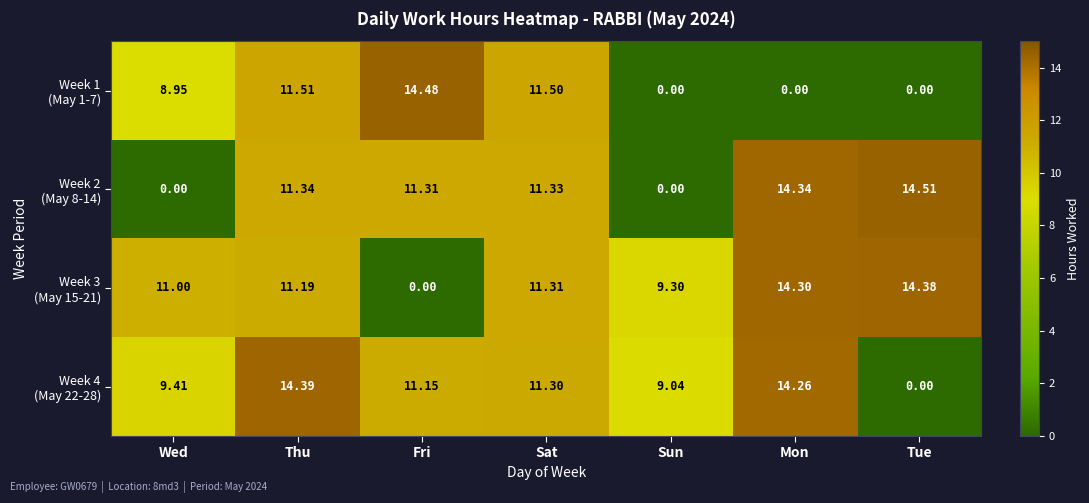

At which category is the sum across all series the highest?

Thu